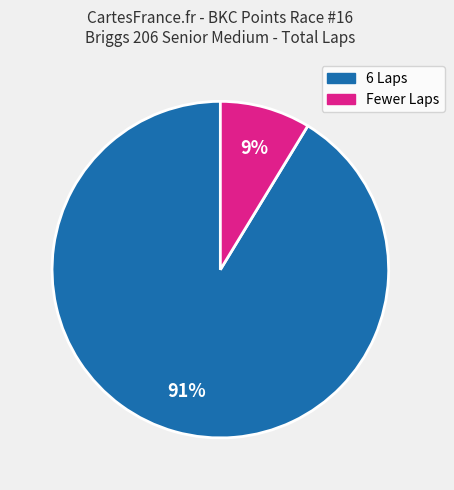

Is there a majority slice in this chart?

Yes